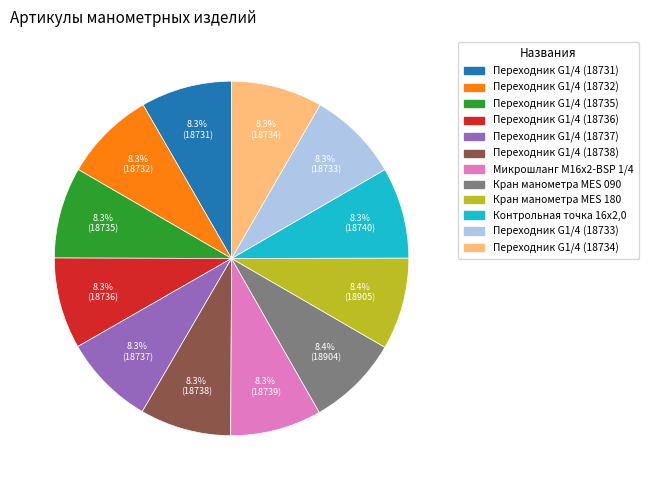

What percentage do Переходник G1/4 (18735) and Переходник G1/4 (18737) together represent?

16.6%